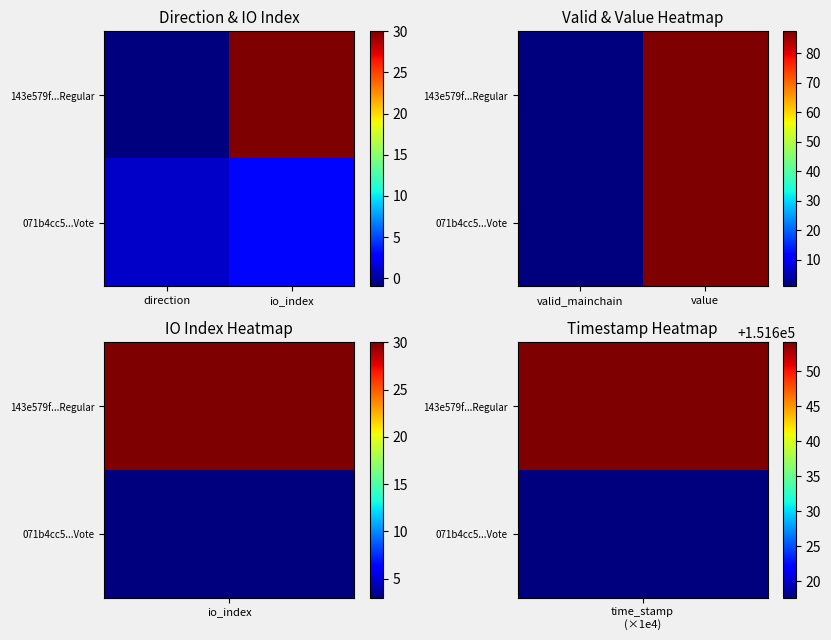

What is the total value across all series at valid_mainchain?

2.0